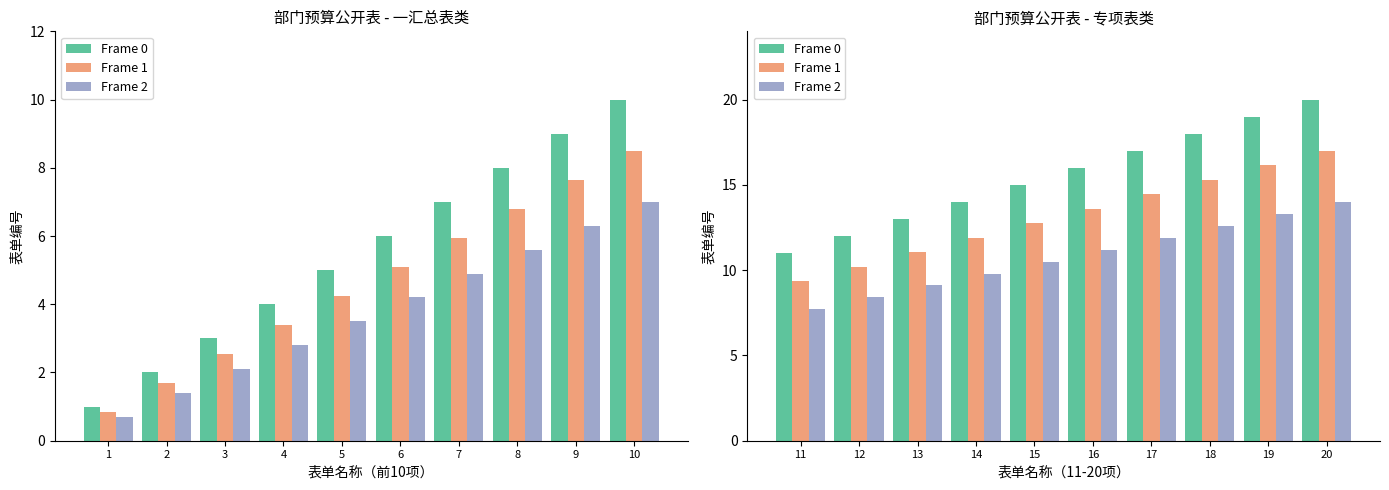

Count the number of categories in the chart.

10